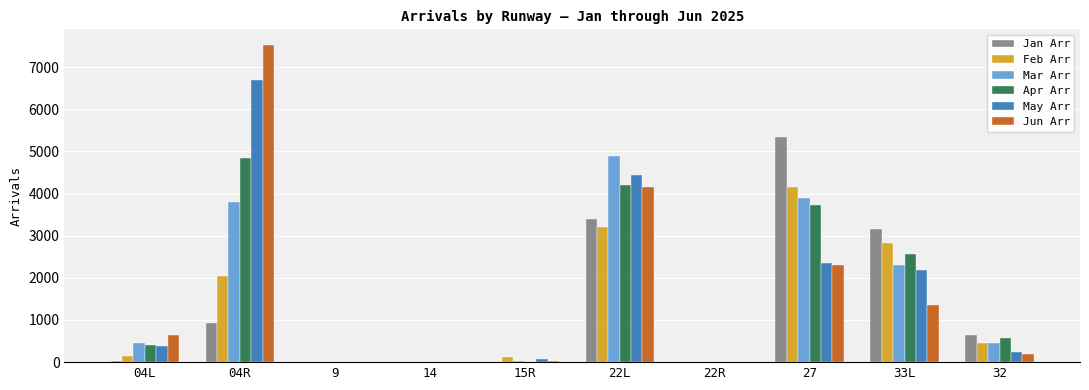

How many categories are shown in the chart?

10